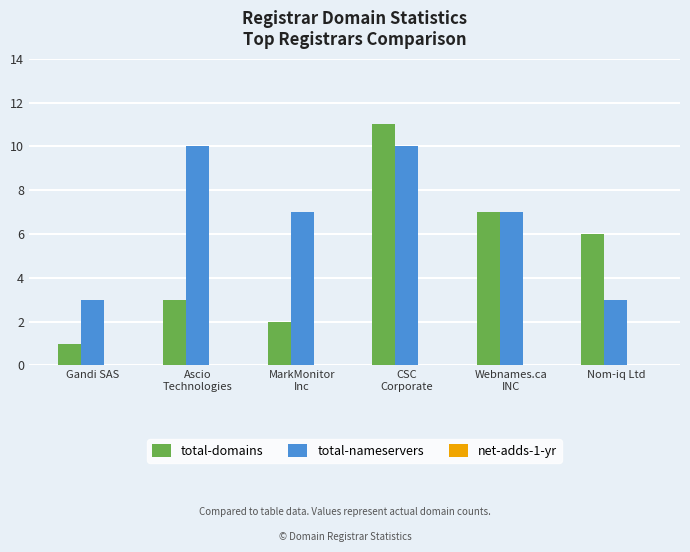

How many data points in total-domains are less than 6?

3